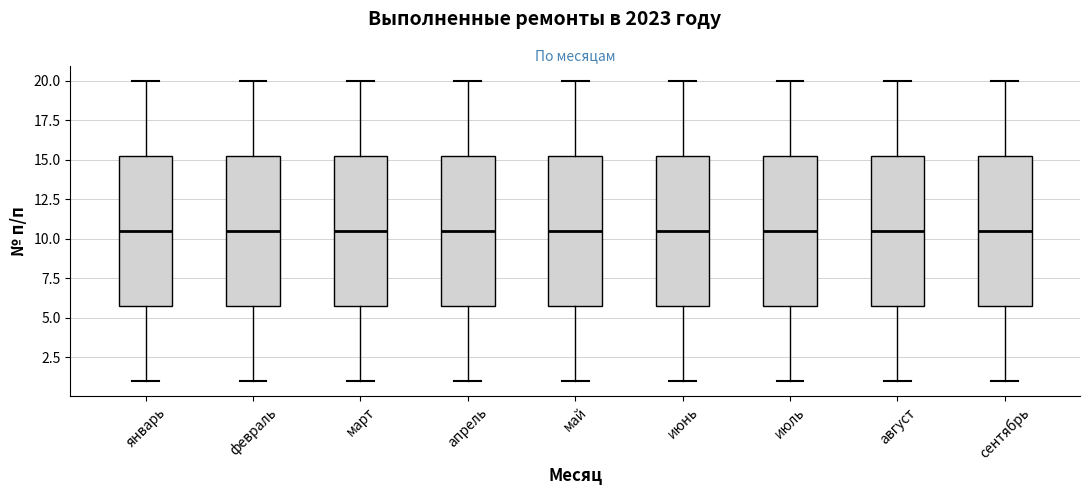

Where does the lower whisker of the box for июль end on the y-axis? The values are not printed on the chart, so give them approximately, as read against the axis.

1.0